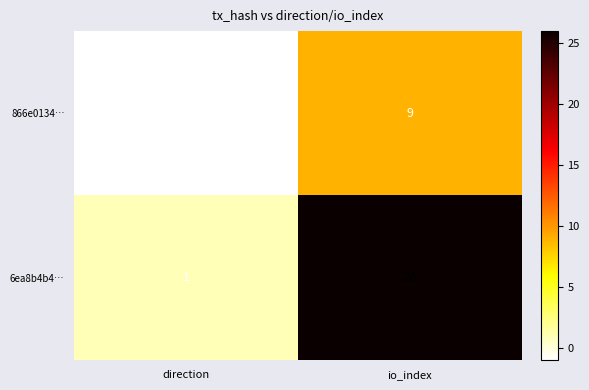

The value of 6ea8b4b4… at io_index is 26. True or false?

True